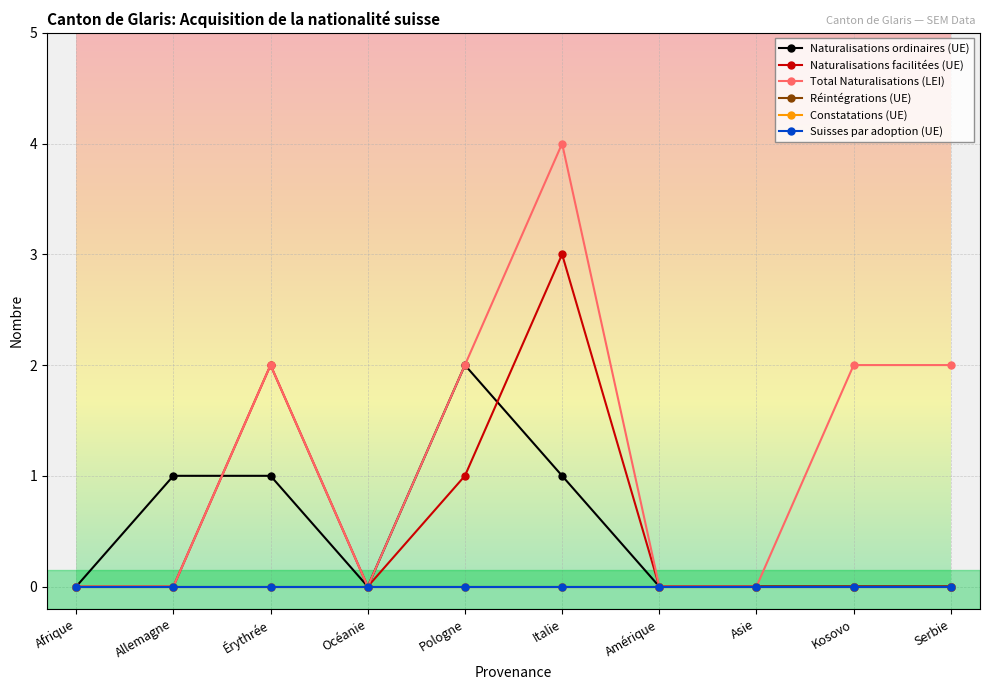

Is this an area chart (filled region under the line)?

No